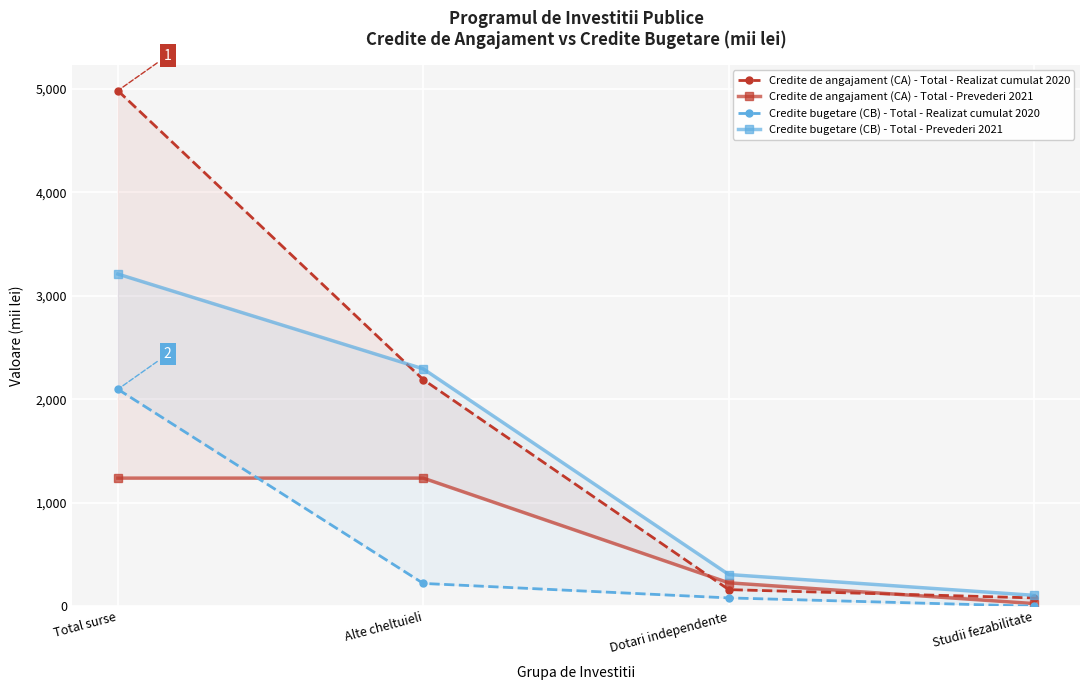

True or false: Credite de angajament (CA) - Total - Prevederi 2021 has a value of 226 at Dotari independente.

True